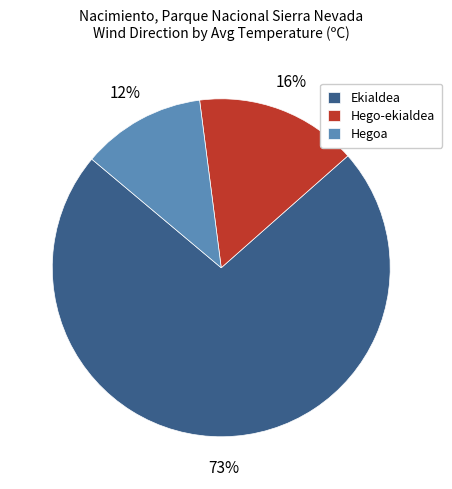

How many slices are in this pie chart?

3